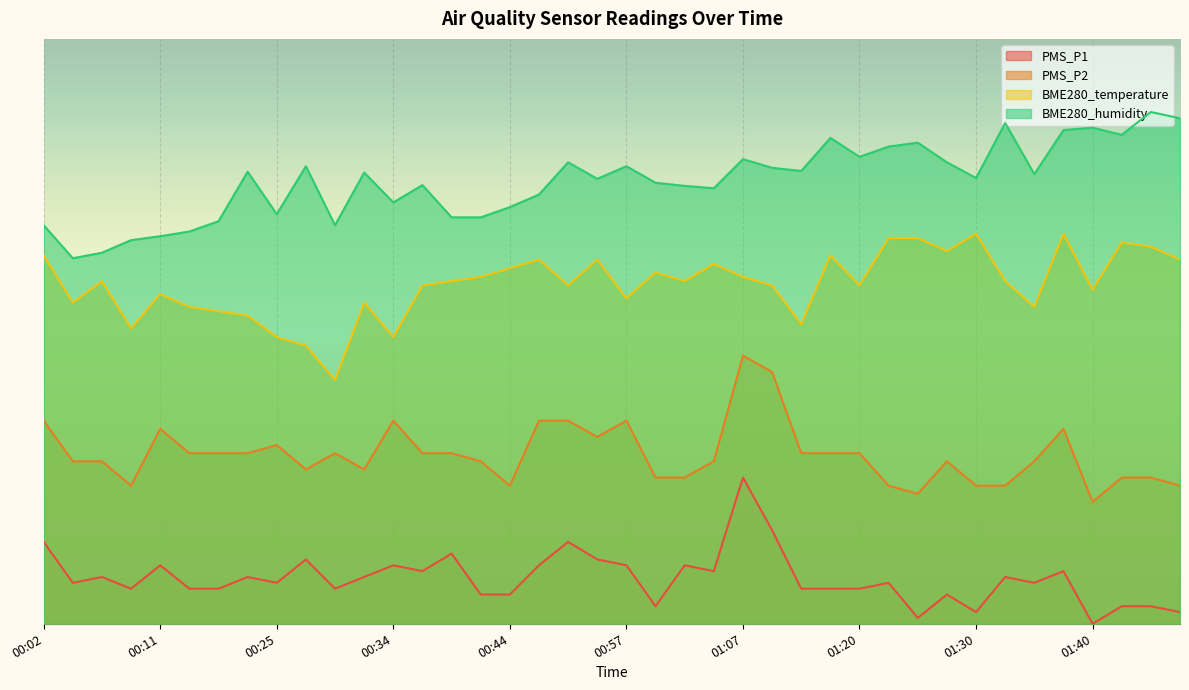

Reading right to left, transcribe all the data shown in this chart.

PMS_P1: 2.4	3.6	3.6	0.0	10.8	8.4	9.6	2.4	6.0	1.2	8.4	7.2	7.2	7.2	19.2	30.0	10.8	12.0	3.6	12.0	13.2	16.8	12.0	6.0	6.0	14.4	10.8	12.0	9.6	7.2	13.2	8.4	9.6	7.2	7.2	12.0	7.2	9.6	8.4	16.8
PMS_P2: 28.3	30.0	30.0	25.0	40.0	33.3	28.3	28.3	33.3	26.7	28.3	35.0	35.0	35.0	51.7	55.0	33.3	30.0	30.0	41.7	38.3	41.7	41.7	28.3	33.3	35.0	35.0	41.7	31.7	35.0	31.7	36.7	35.0	35.0	35.0	40.0	28.3	33.3	33.3	41.7
BME280_temperature: 74.7	77.4	78.2	68.5	80.0	65.0	70.3	80.0	76.5	79.1	79.1	69.4	75.6	61.5	69.4	71.2	73.8	70.3	72.1	66.8	74.7	69.4	74.7	72.9	71.2	70.3	69.4	58.8	65.9	50.0	57.1	58.8	63.2	64.1	65.0	67.6	60.6	70.3	65.9	75.6
BME280_humidity: 103.7	105.0	100.3	101.8	101.3	92.3	102.7	91.5	94.7	98.7	97.9	95.8	99.7	92.9	93.5	95.3	89.4	89.8	90.5	93.9	91.3	94.7	88.1	85.5	83.4	83.4	90.0	86.5	92.6	81.8	93.9	84.0	92.7	82.6	80.5	79.5	78.7	76.1	75.0	81.8